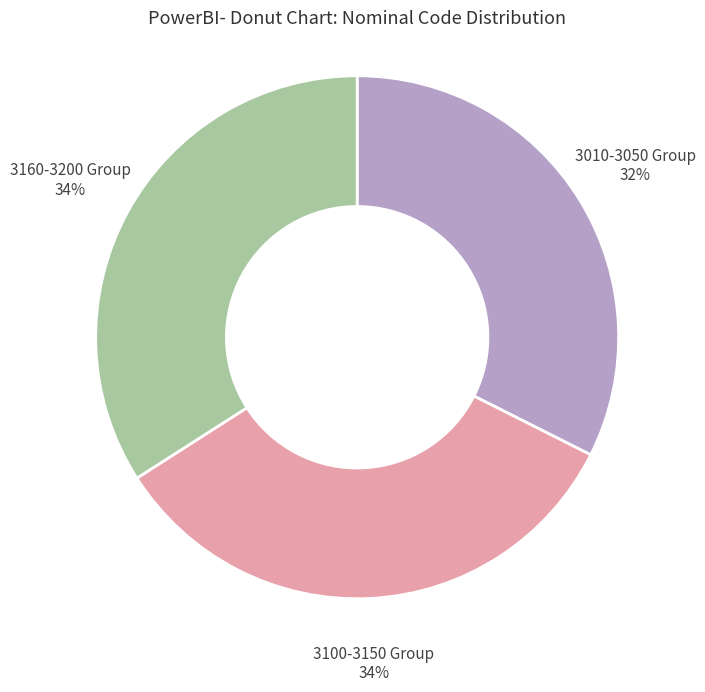

The 3100-3150 Group slice represents 24% of the pie. True or false?

False